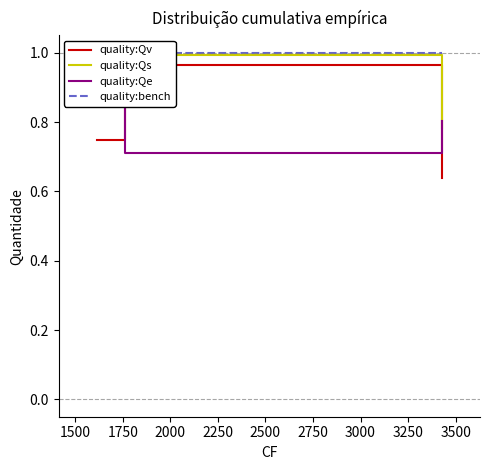

What is the value of the quality:Qv point at the 3rd from the left?

0.6